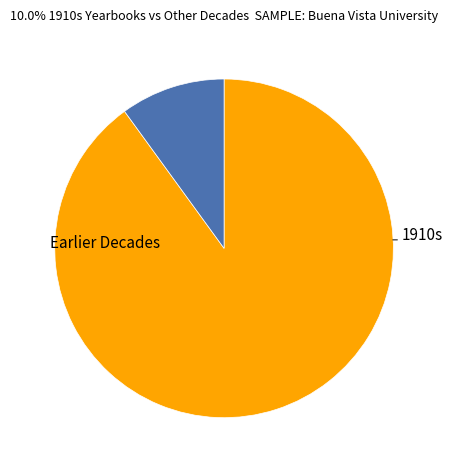

Does any single category account for the majority?

Yes